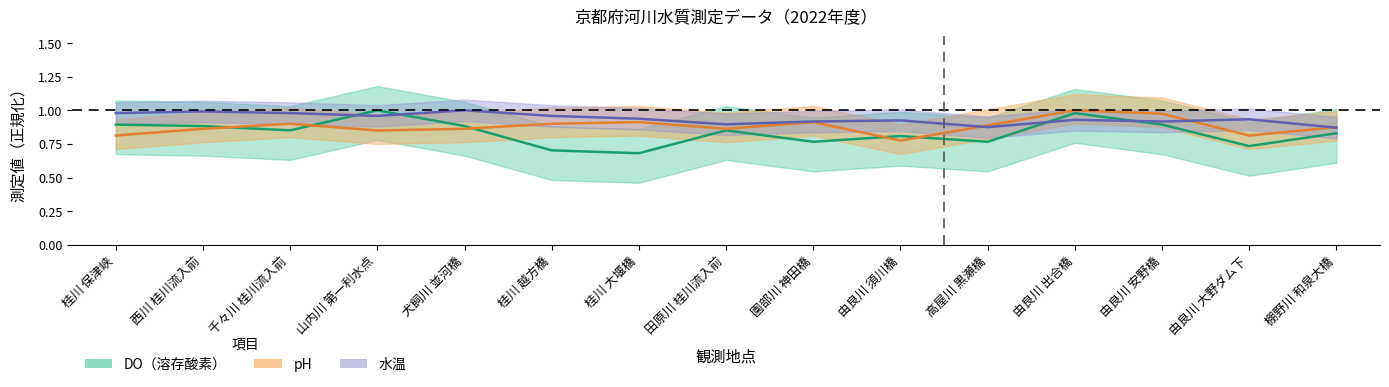

What position from the right is 犬飼川 並河橋?

11